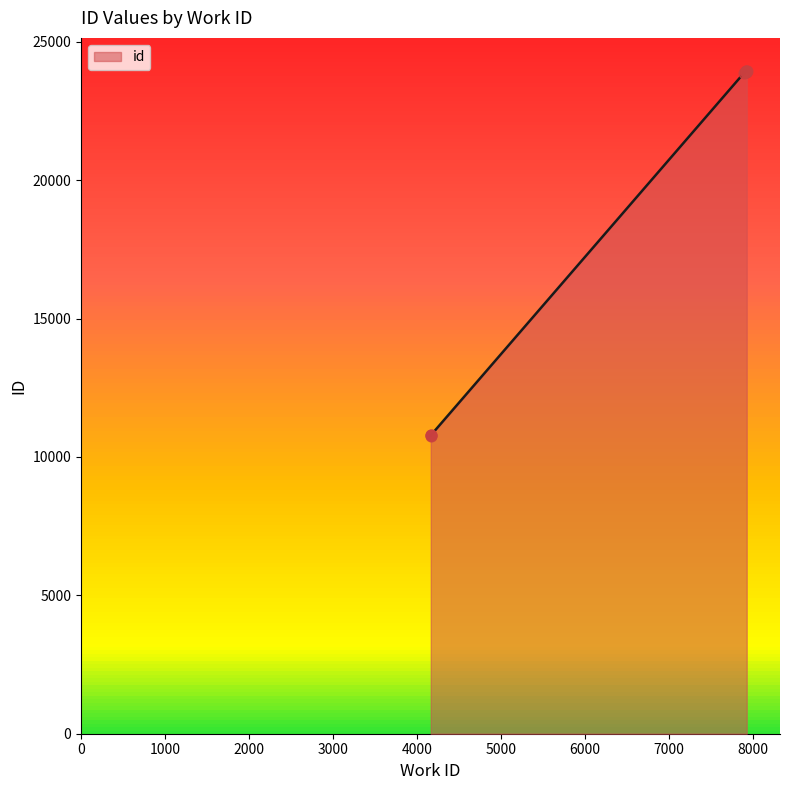

Which has a higher value, 7918 or 7931?

7931